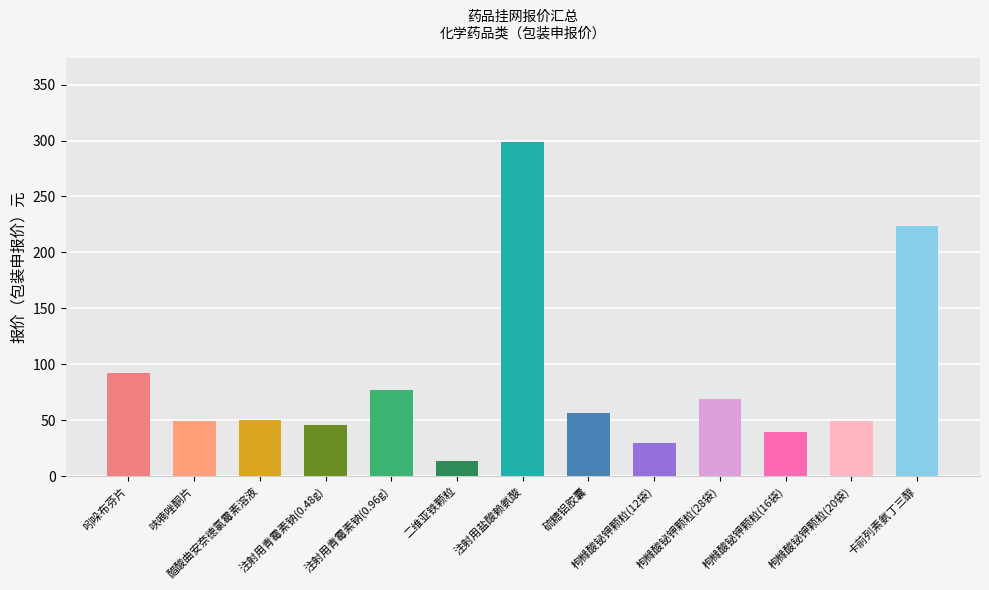

What is the ratio of the value at 枸橼酸铋钾颗粒(28袋) to the value at 二维亚铁颗粒?

5.1